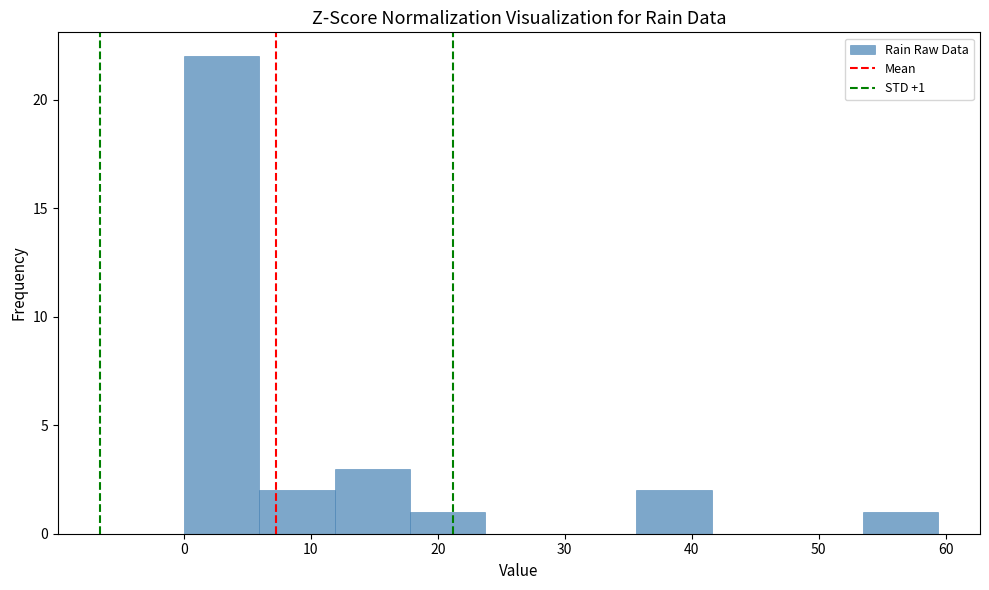

Over which range of the x-axis is the bar tallest?

0 to 6